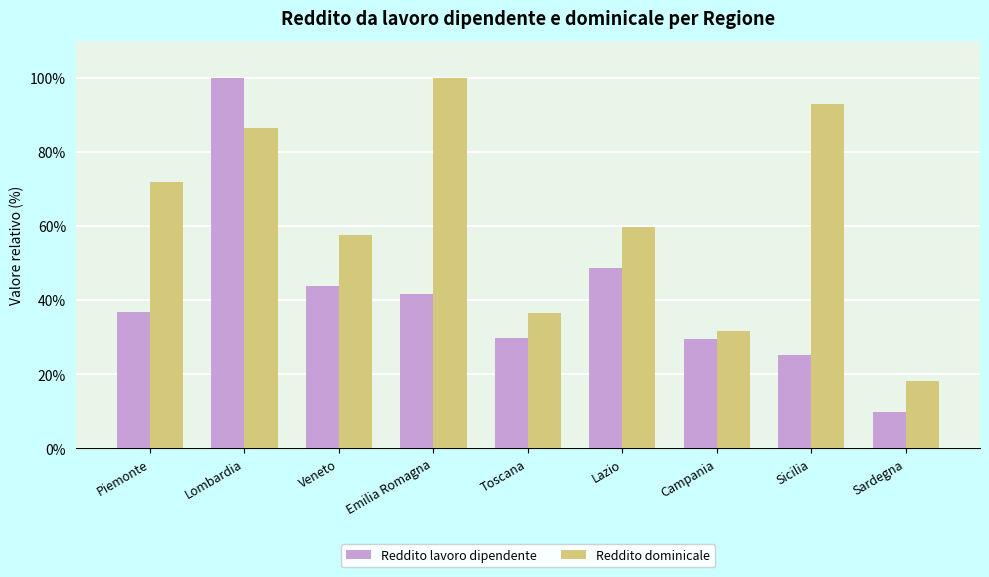

What is the minimum value for Reddito lavoro dipendente?

9.8